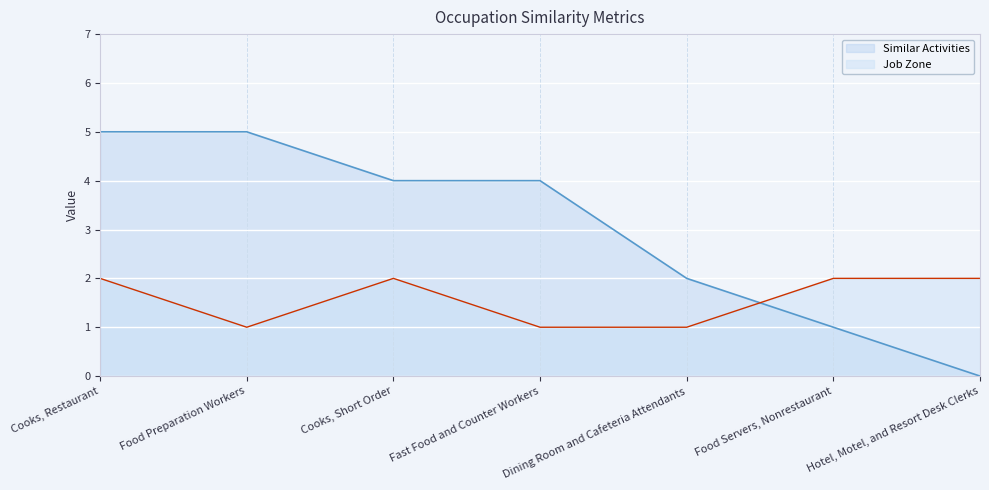

True or false: Job Zone and Similar Activities intersect in this chart.

True